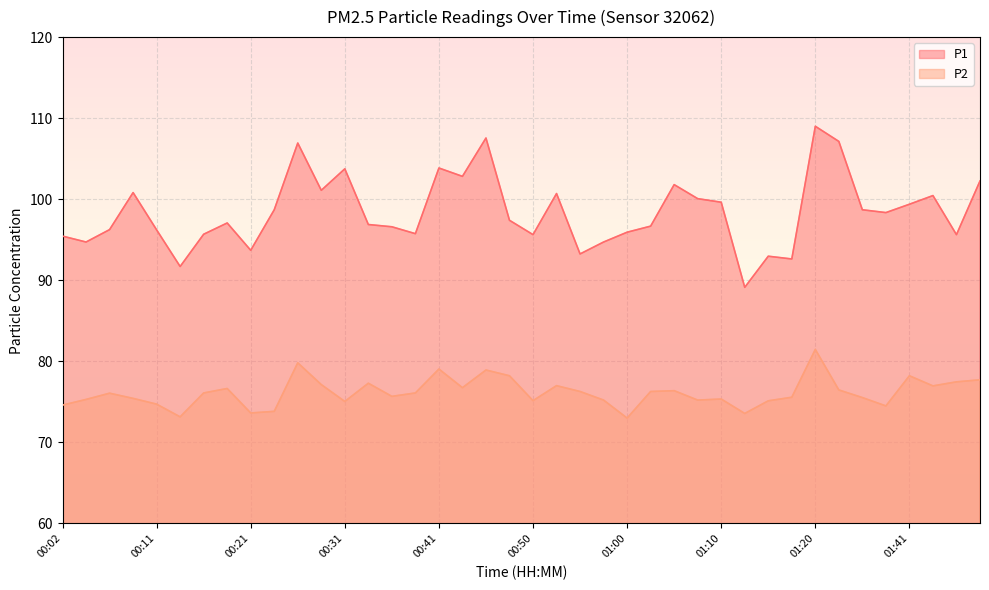

What is the highest value of the P2 series?

81.5